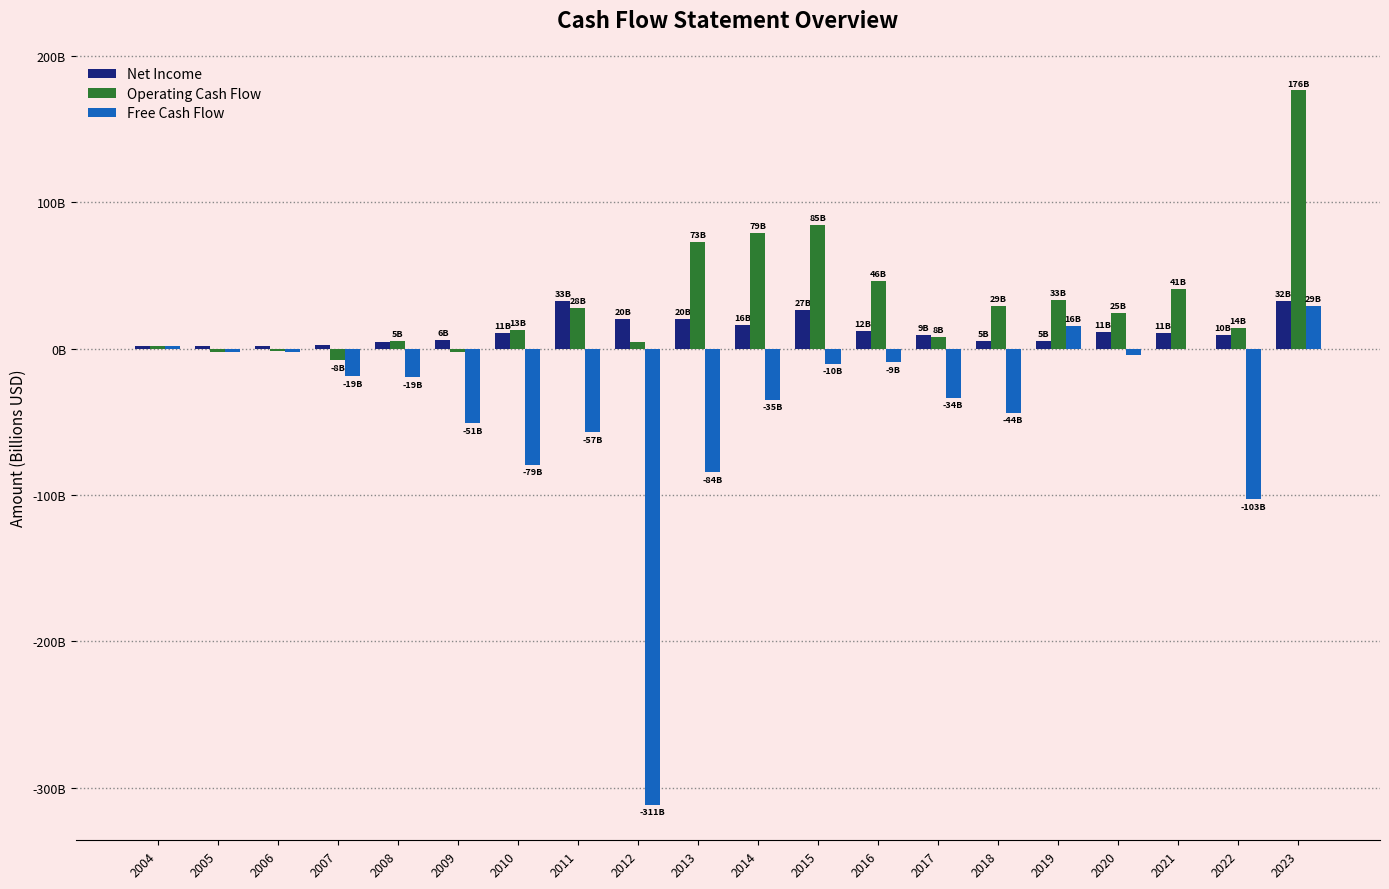

What are all the series names shown in the legend?

Net Income, Operating Cash Flow, Free Cash Flow